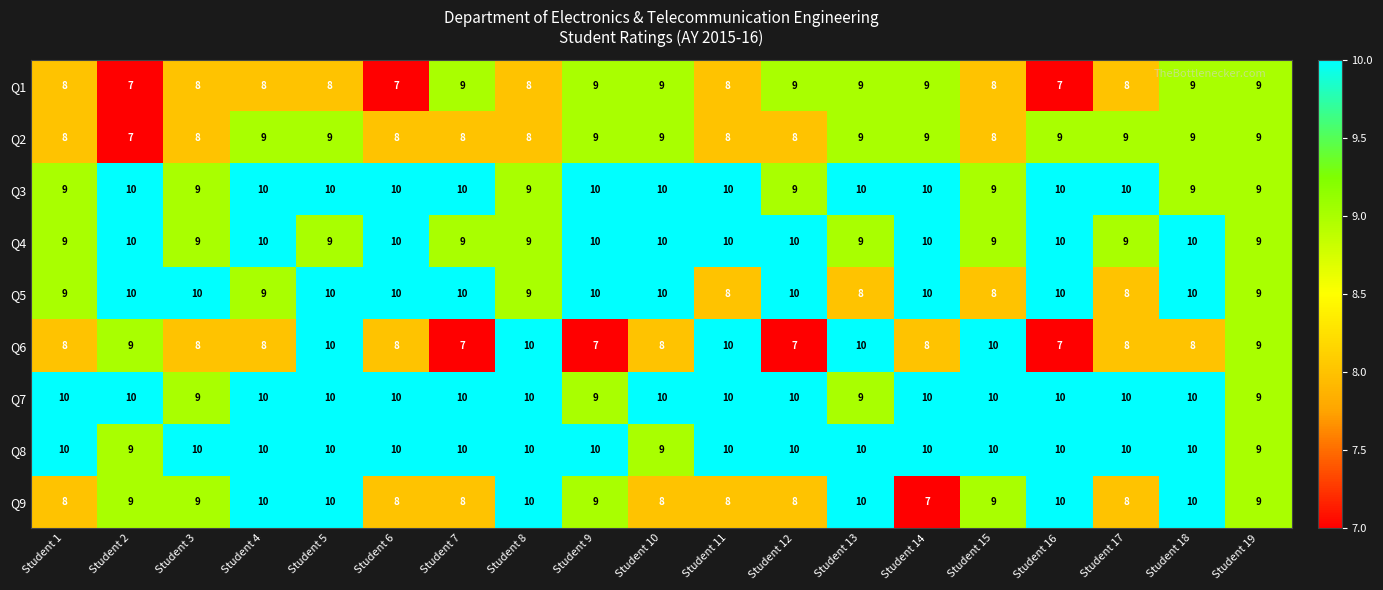

At how many categories does at least one series exceed 8?

19